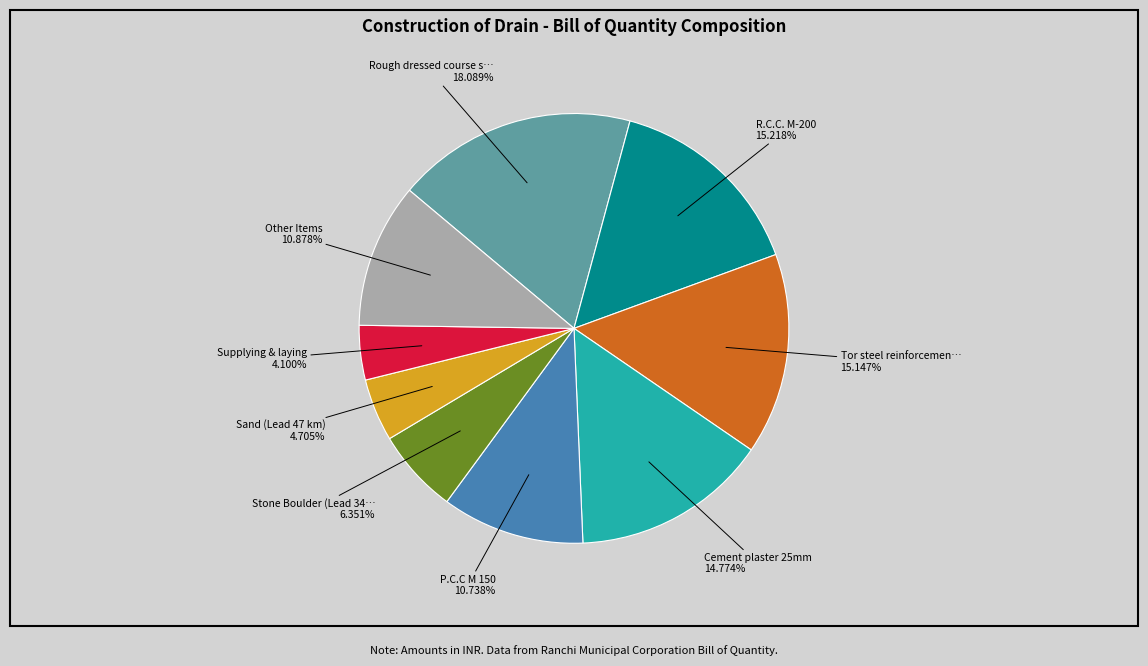

Is there any slice that represents more than half of the pie?

No